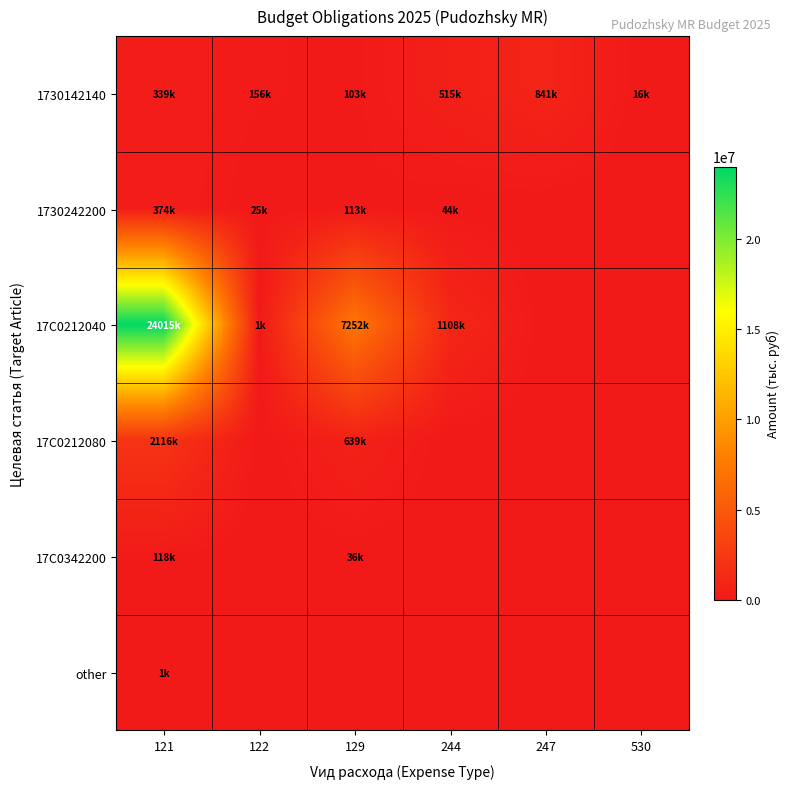

Reading left to right, list all the values displayed in this chart.

1730142140: 121=339470.0	122=156167.2	129=102530.0	244=514986.2	247=841331.9	530=16000.0
1730242200: 121=374425.0	122=24744.9	129=113075.0	244=43911.1	247=0.0	530=0.0
17C0212040: 121=24014900.0	122=1000.0	129=7252500.0	244=1107777.2	247=0.0	530=0.0
17C0212080: 121=2115800.0	122=0.0	129=639000.0	244=0.0	247=0.0	530=0.0
17C0342200: 121=117600.0	122=0.0	129=35500.0	244=0.0	247=0.0	530=0.0
other: 121=1000.0	122=0.0	129=0.0	244=0.0	247=0.0	530=0.0